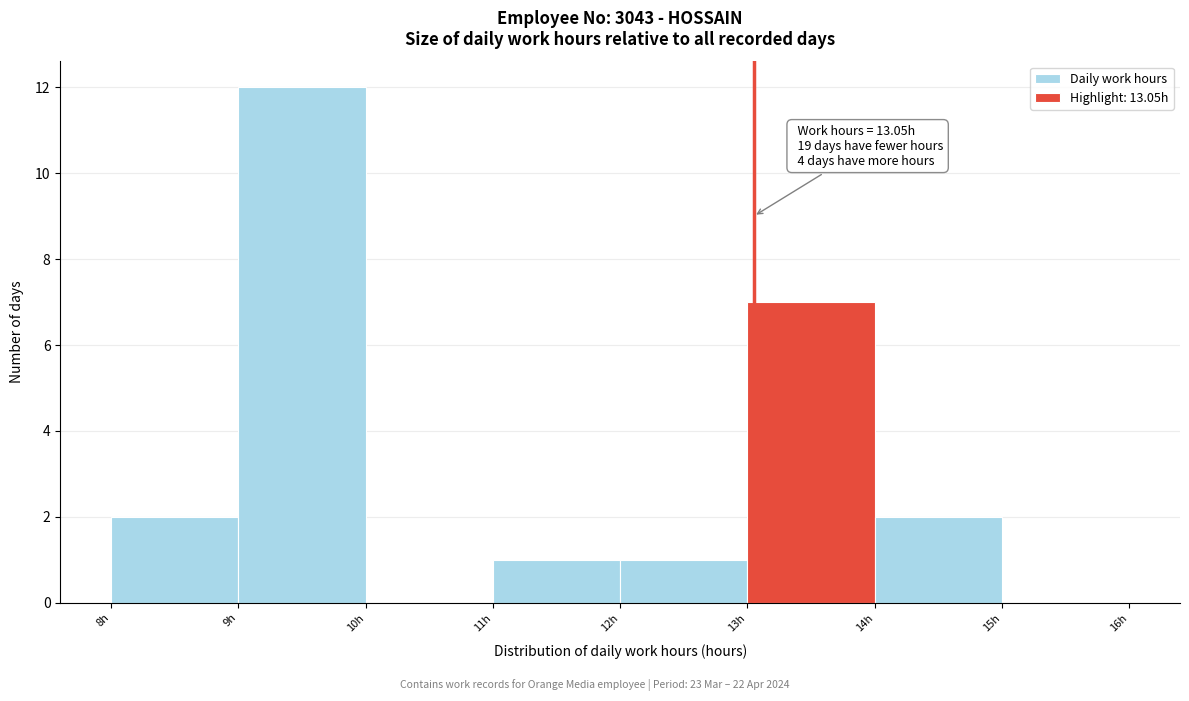

Which range on the x-axis has the tallest bar?

9 to 10